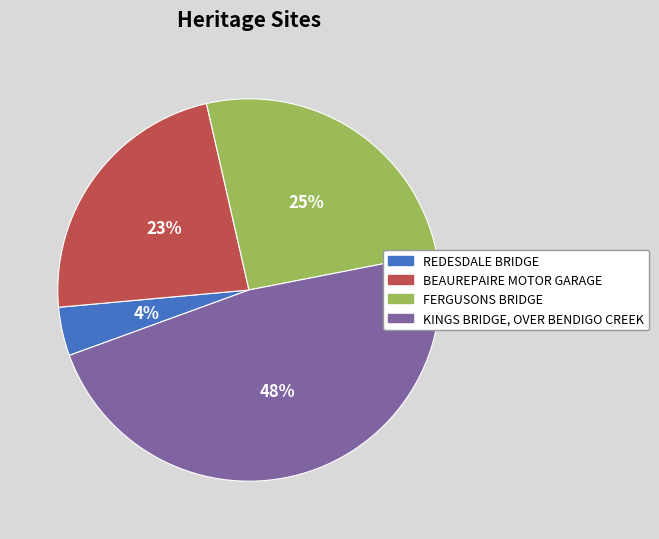

Which category has the smallest portion of the pie?

REDESDALE BRIDGE